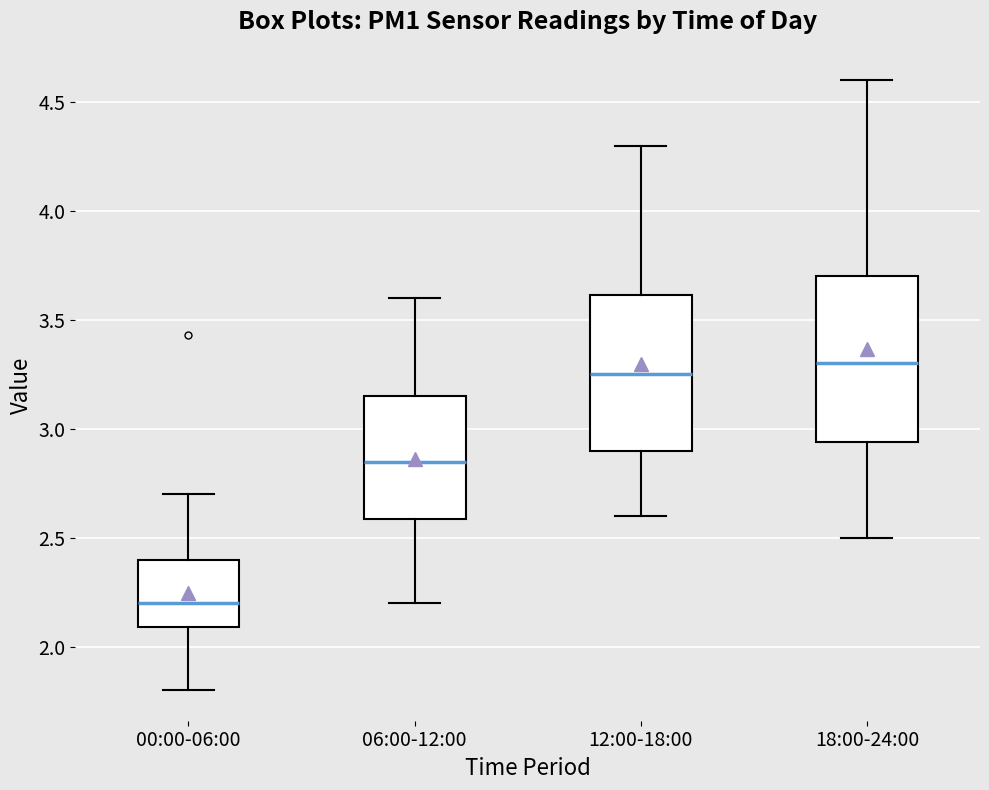

Which box is the tallest, from its lower edge to its upper edge?

18:00-24:00